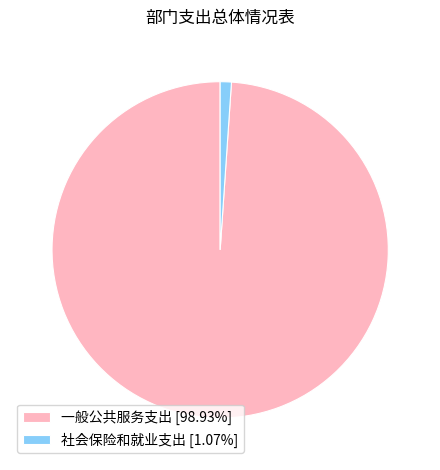

Do 一般公共服务支出 [98.93%] and 社会保险和就业支出 [1.07%] together represent more than half of the pie?

Yes